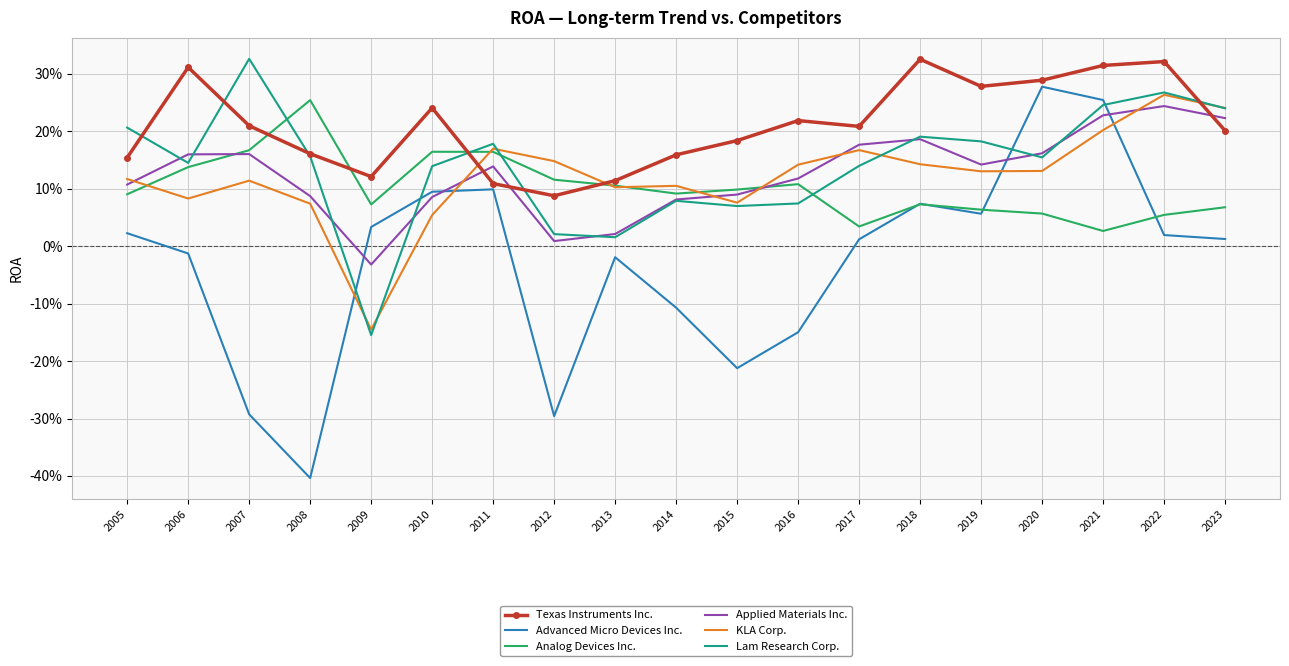

What are all the series names shown in the legend?

Texas Instruments Inc., Advanced Micro Devices Inc., Analog Devices Inc., Applied Materials Inc., KLA Corp., Lam Research Corp.